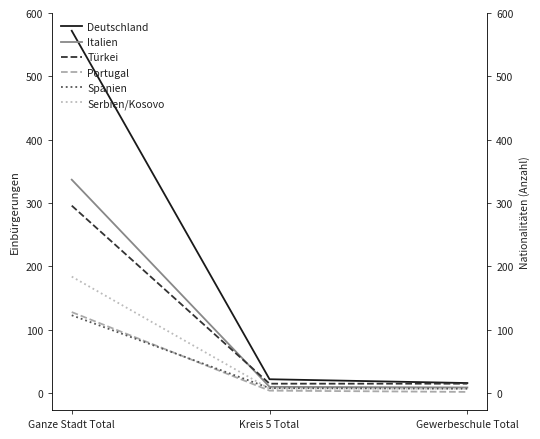

How many distinct data groups are displayed?

6